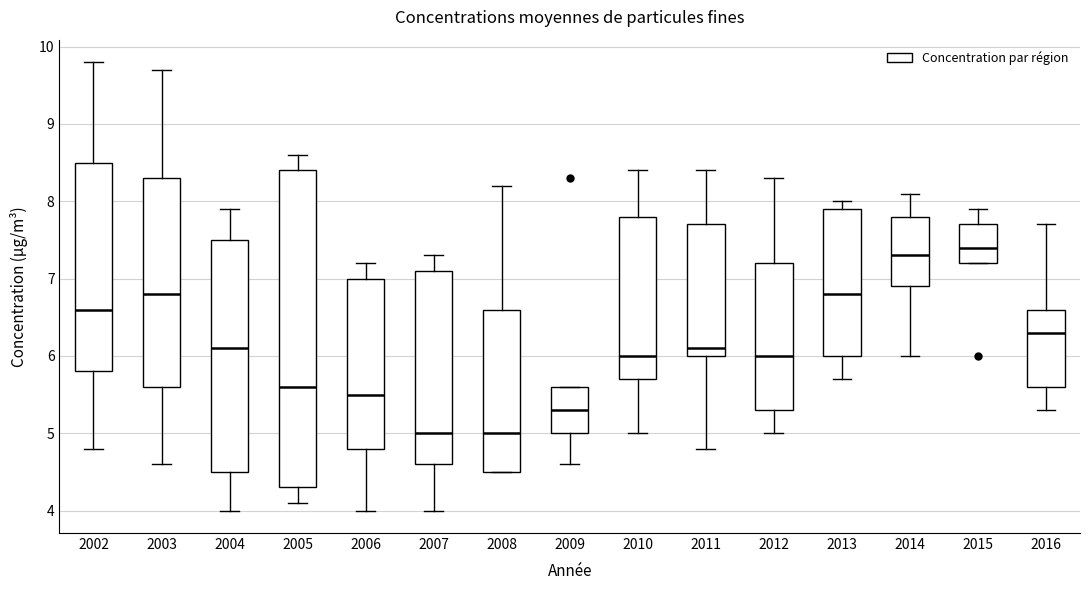

Where does the upper whisker of the box at x = 2011 end on the y-axis? The values are not printed on the chart, so give them approximately, as read against the axis.

8.4